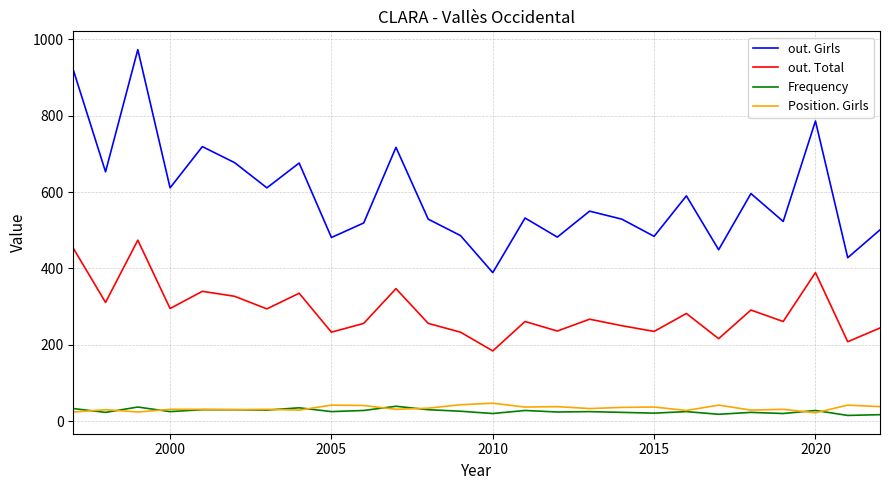

True or false: Position. Girls and out. Girls cross at least once.

False